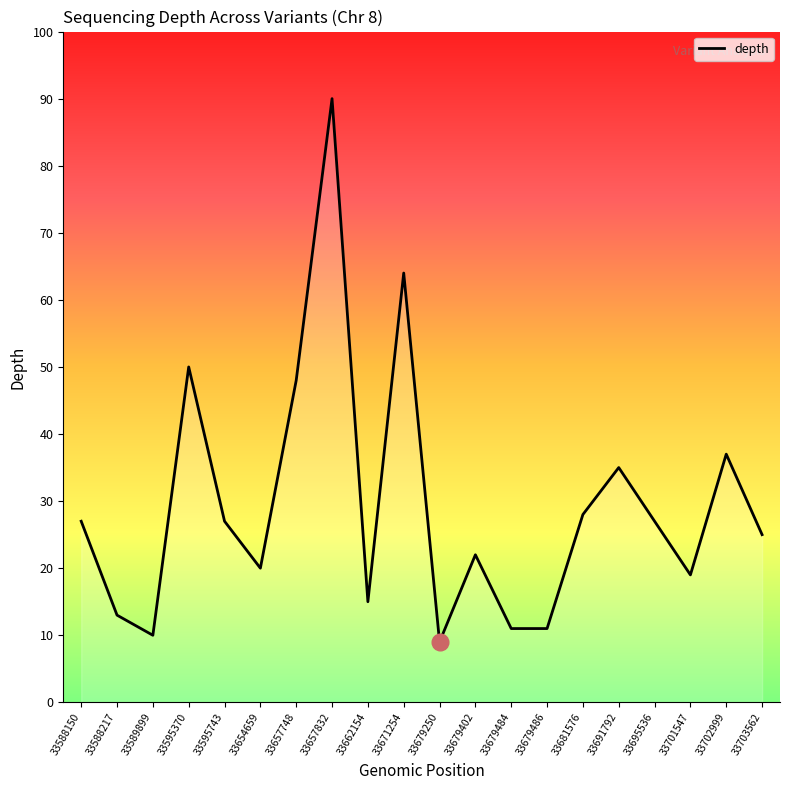

Between 33691792 and 33695536, which is larger?

33691792